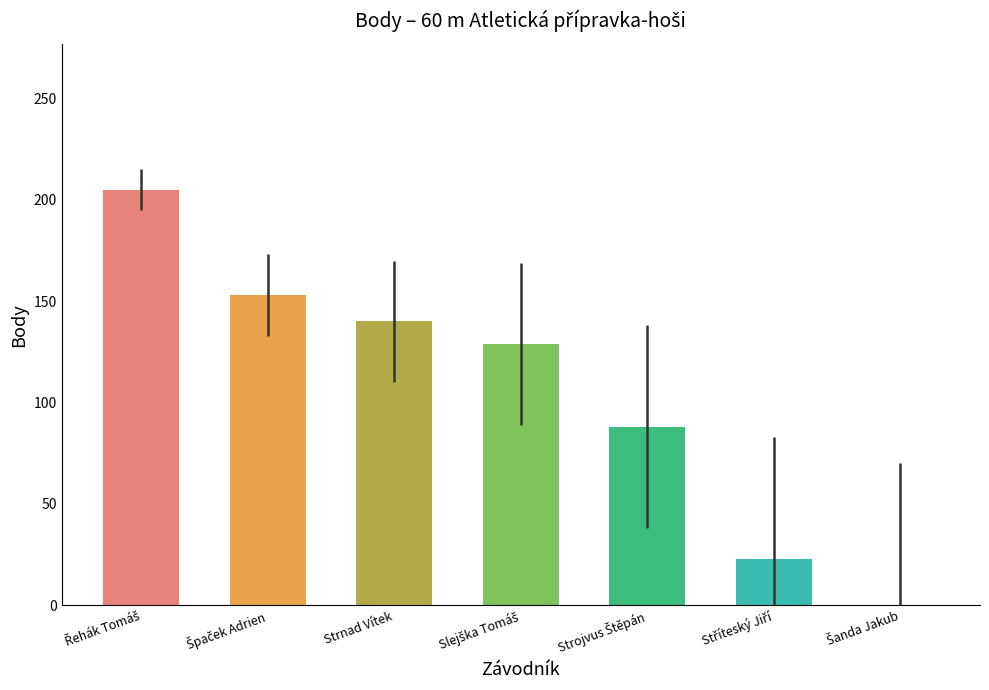

Are the bars horizontal?

No